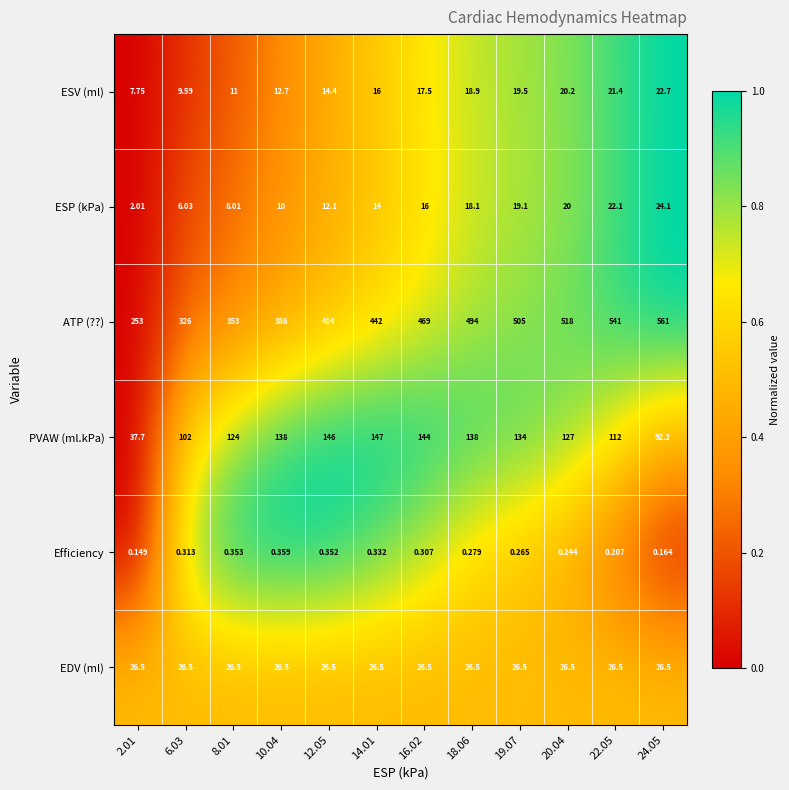

Which series has the largest total across all categories?

ATP (??)